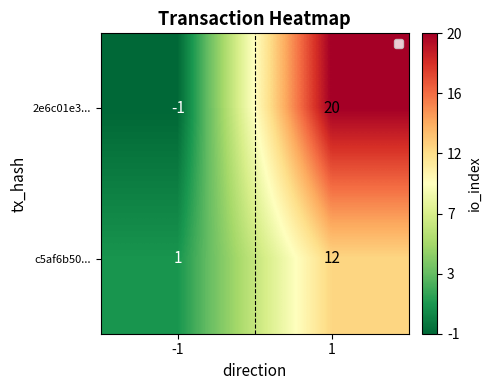

What is the difference between the highest and lowest values at -1?

2